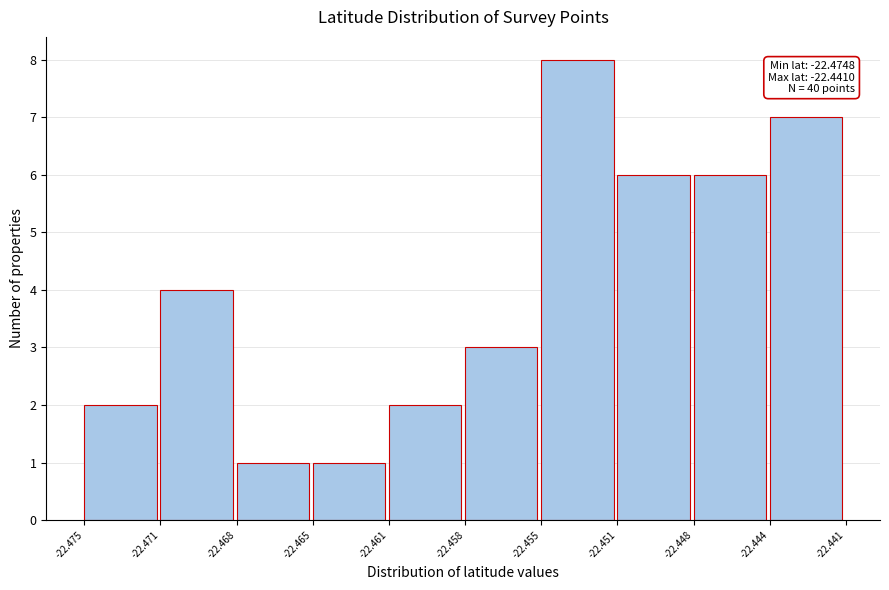

Reading right to left, extract all data points from this chart.

-22.444=7	-22.448=6	-22.451=6	-22.455=8	-22.458=3	-22.461=2	-22.465=1	-22.468=1	-22.471=4	-22.475=2